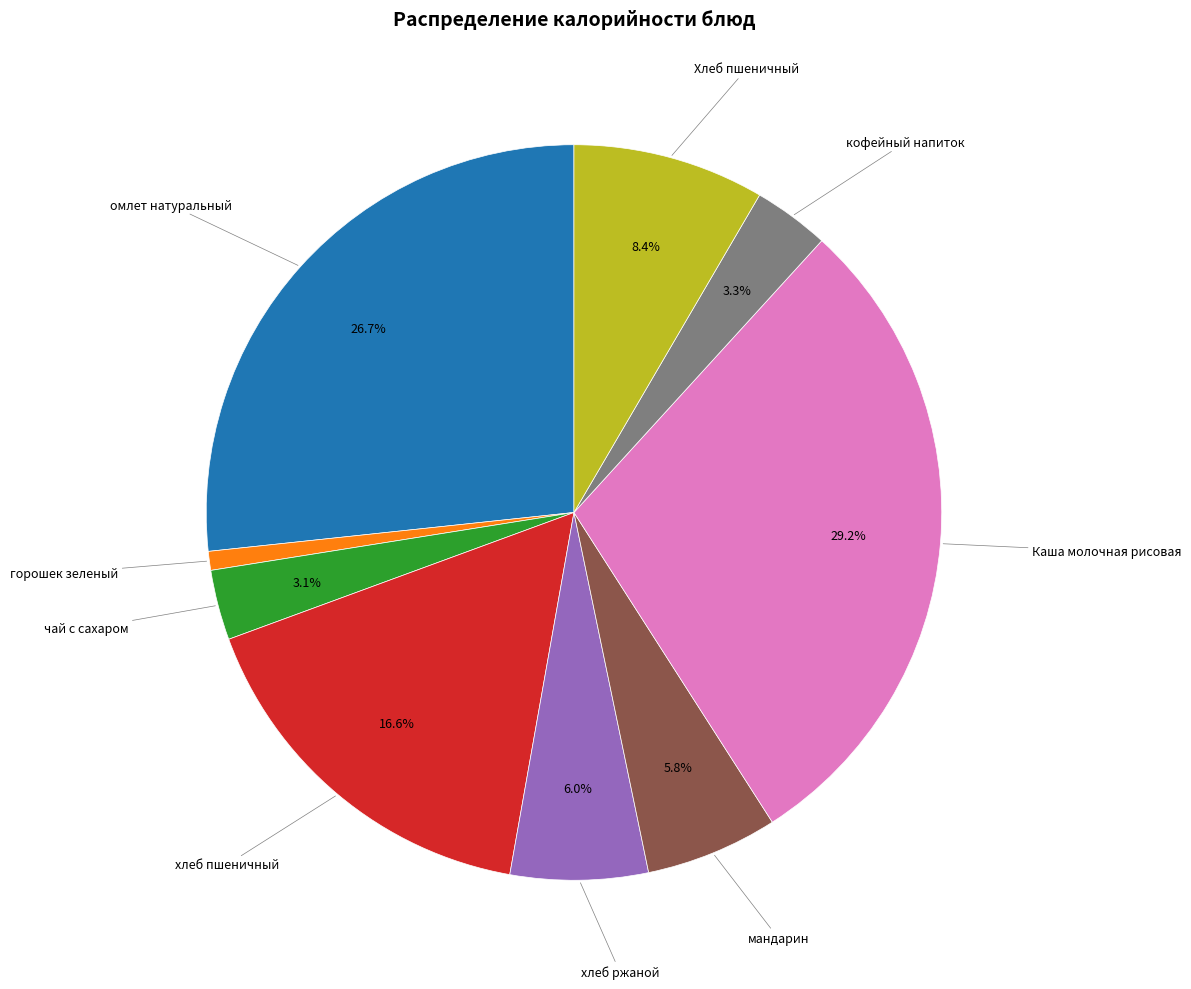

Does кофейный напиток account for over 50% of the chart?

No